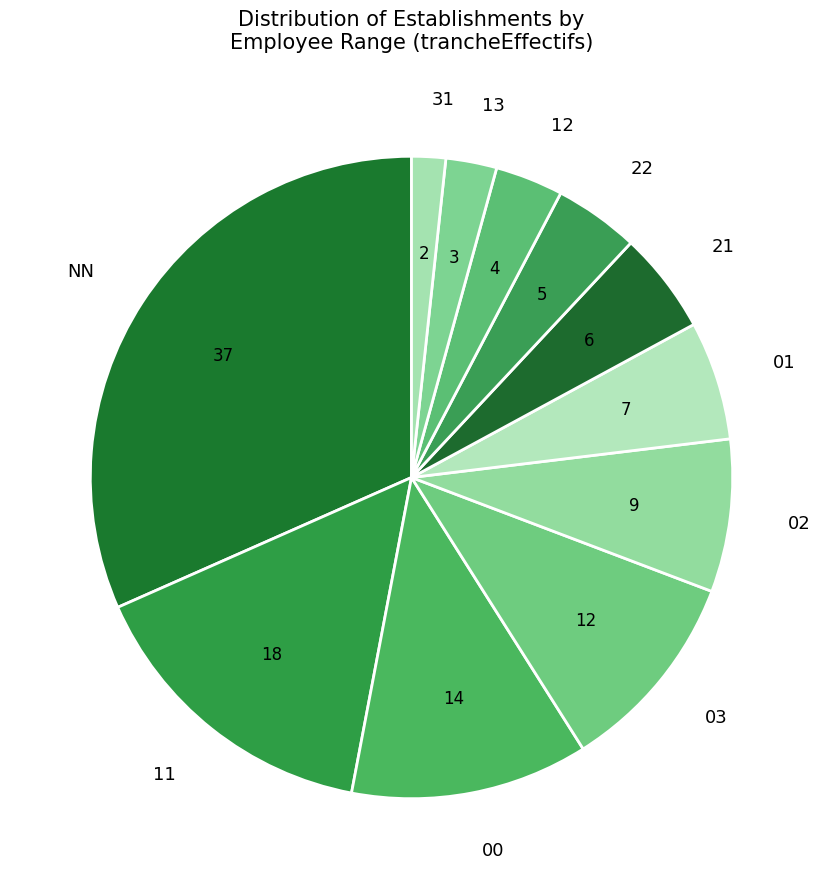

Is it true that 02 is 8% of the pie?

True